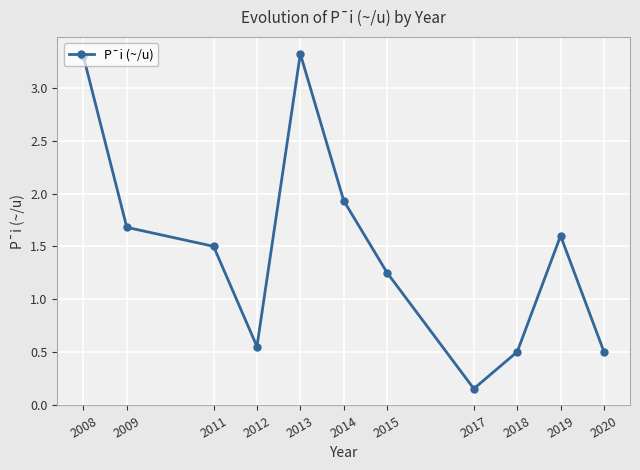

What is the change in value from 2012 to 2017?

-0.4